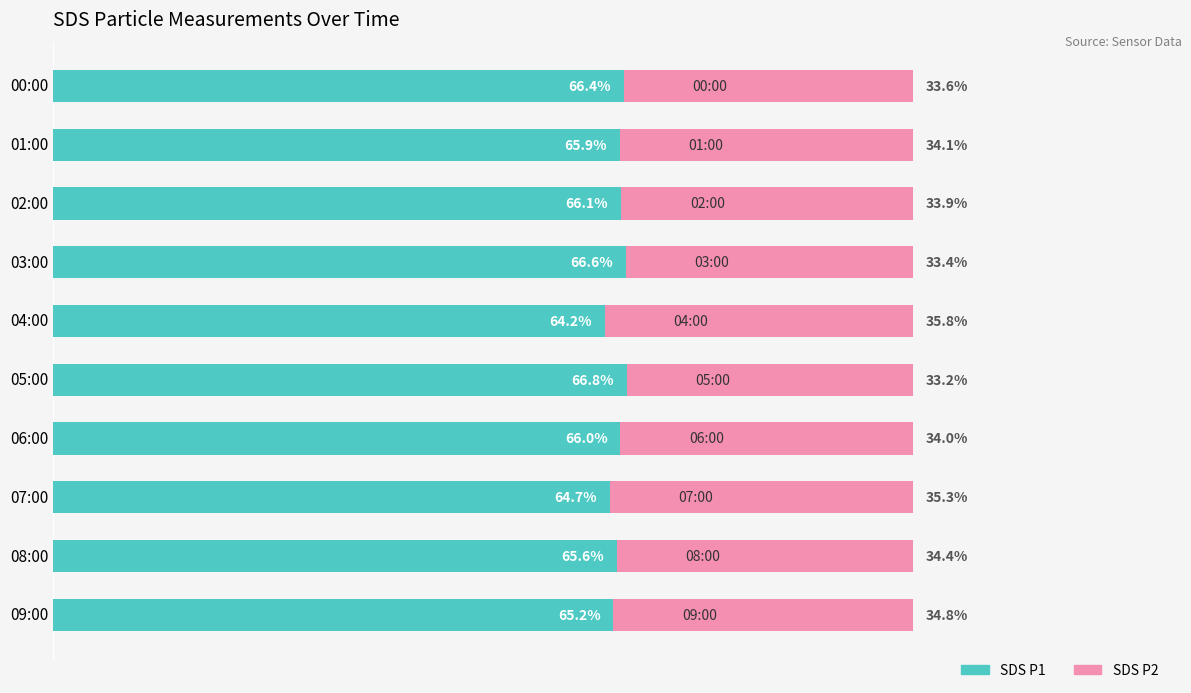

Rank the categories by SDS P1 value from highest to lowest.

05:00, 03:00, 00:00, 02:00, 06:00, 01:00, 08:00, 09:00, 07:00, 04:00